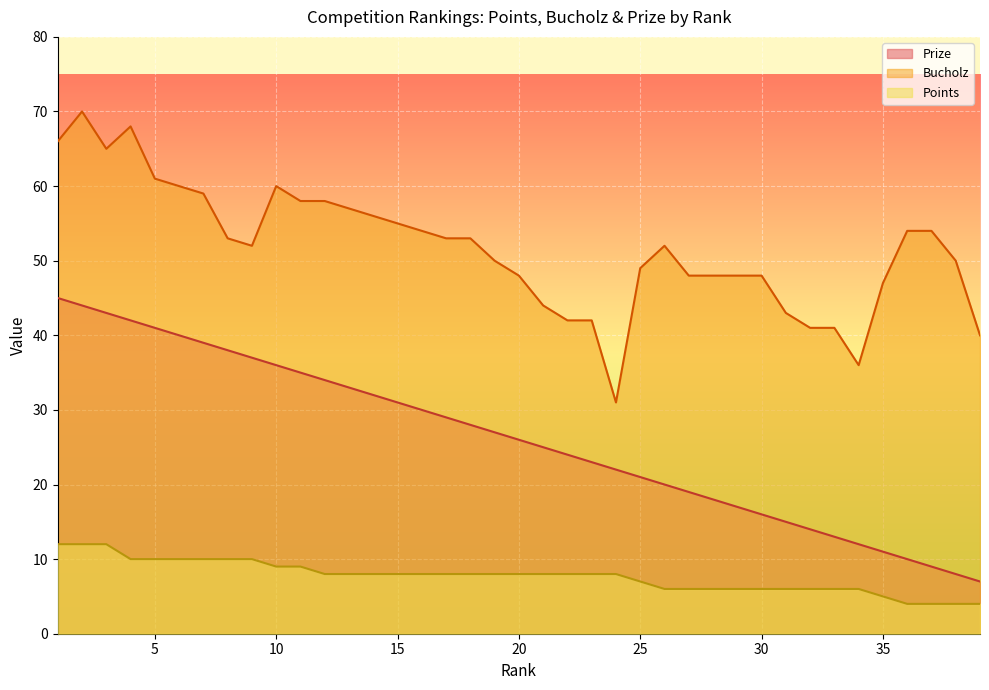

The Points series shows 12 at 1. True or false?

True